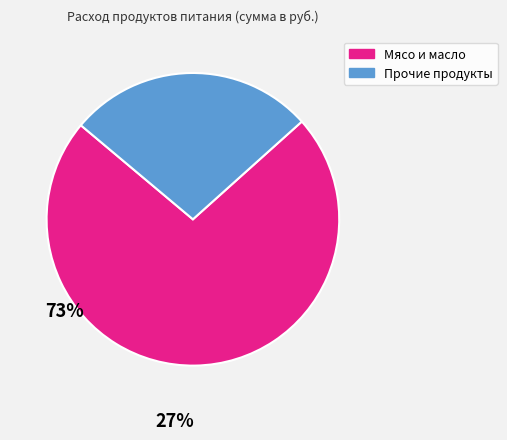

How many segments does this pie chart have?

2